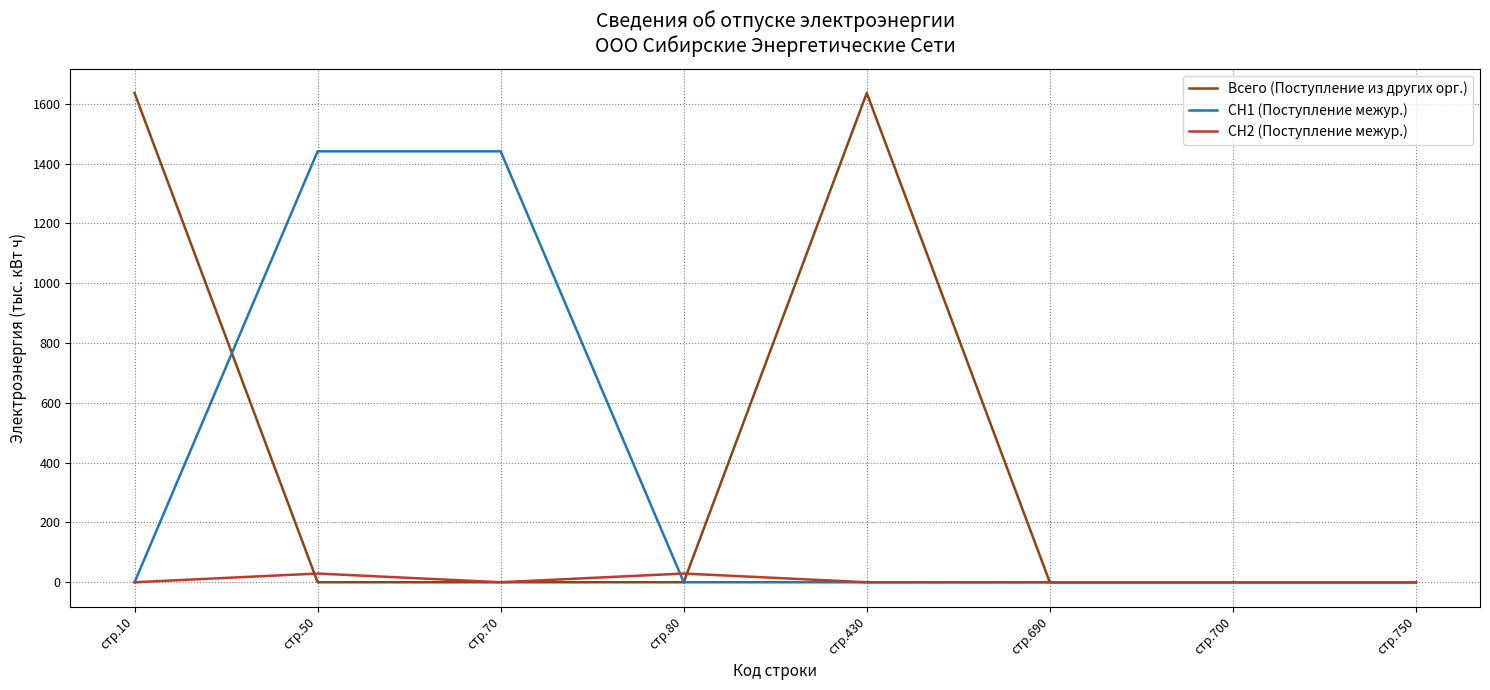

What is the maximum value shown in the chart?

1636.3